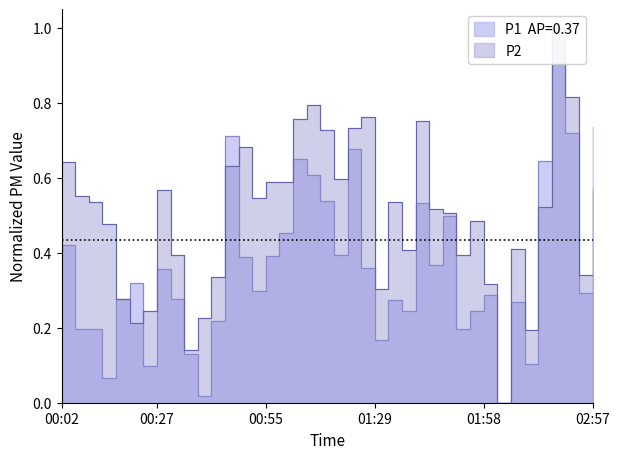

Reading left to right, list all the values displayed in this chart.

P1: 00:02=0.4	00:08=0.2	00:10=0.2	00:13=0.1	00:16=0.3	00:19=0.3	00:24=0.1	00:27=0.4	00:30=0.3	00:33=0.1	00:35=0.0	00:38=0.2	00:41=0.7	00:44=0.4	00:47=0.3	00:55=0.4	01:01=0.5	01:04=0.7	01:10=0.6	01:12=0.5	01:15=0.4	01:18=0.7	01:21=0.4	01:29=0.2	01:32=0.3	01:35=0.2	01:37=0.5	01:40=0.4	01:45=0.5	01:49=0.2	01:52=0.2	01:58=0.3	02:11=0.0	02:14=0.3	02:17=0.1	02:29=0.6	02:38=1.0	02:45=0.7	02:54=0.3	02:57=0.7
P2: 00:02=0.6	00:08=0.6	00:10=0.5	00:13=0.5	00:16=0.3	00:19=0.2	00:24=0.2	00:27=0.6	00:30=0.4	00:33=0.1	00:35=0.2	00:38=0.3	00:41=0.6	00:44=0.7	00:47=0.5	00:55=0.6	01:01=0.6	01:04=0.8	01:10=0.8	01:12=0.7	01:15=0.6	01:18=0.7	01:21=0.8	01:29=0.3	01:32=0.5	01:35=0.4	01:37=0.8	01:40=0.5	01:45=0.5	01:49=0.4	01:52=0.5	01:58=0.3	02:11=0.0	02:14=0.4	02:17=0.2	02:29=0.5	02:38=1.0	02:45=0.8	02:54=0.3	02:57=0.6